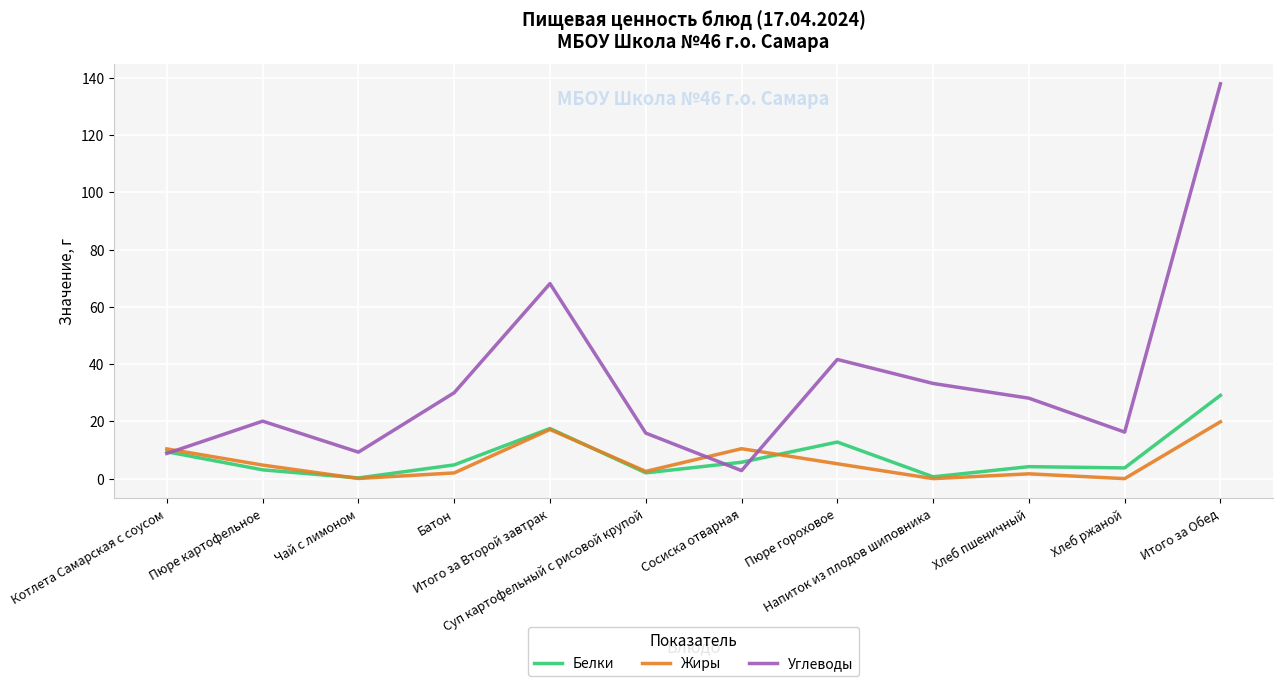

How many lines are shown in the chart?

3